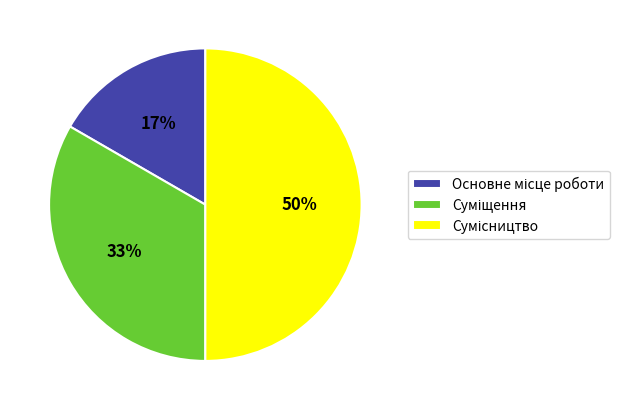

To the nearest percent, what is the difference between the largest and smallest slice percentages?

33%